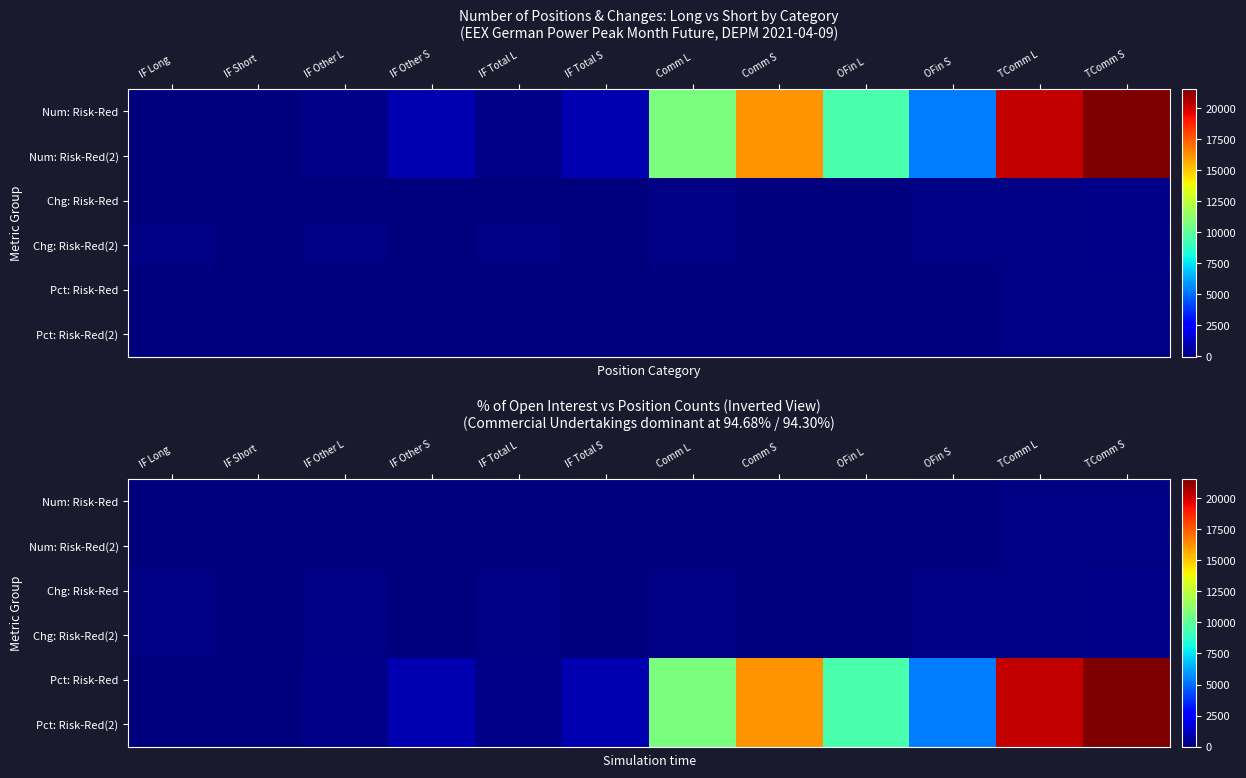

Is the value of Num: Risk-Red(2) at IF Total L greater than the value of Chg: Risk-Red at OFin L?

Yes